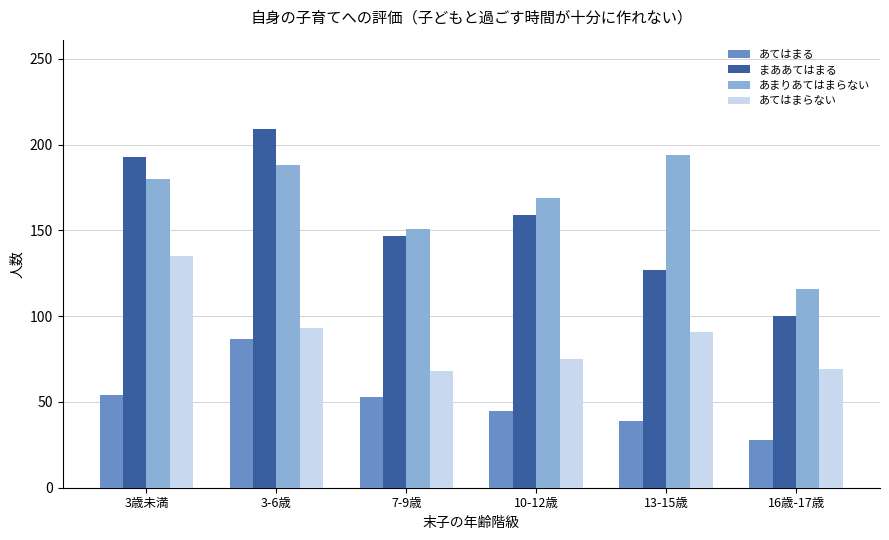

What is the difference between the まああてはまる values at 7-9歳 and 13-15歳?

20